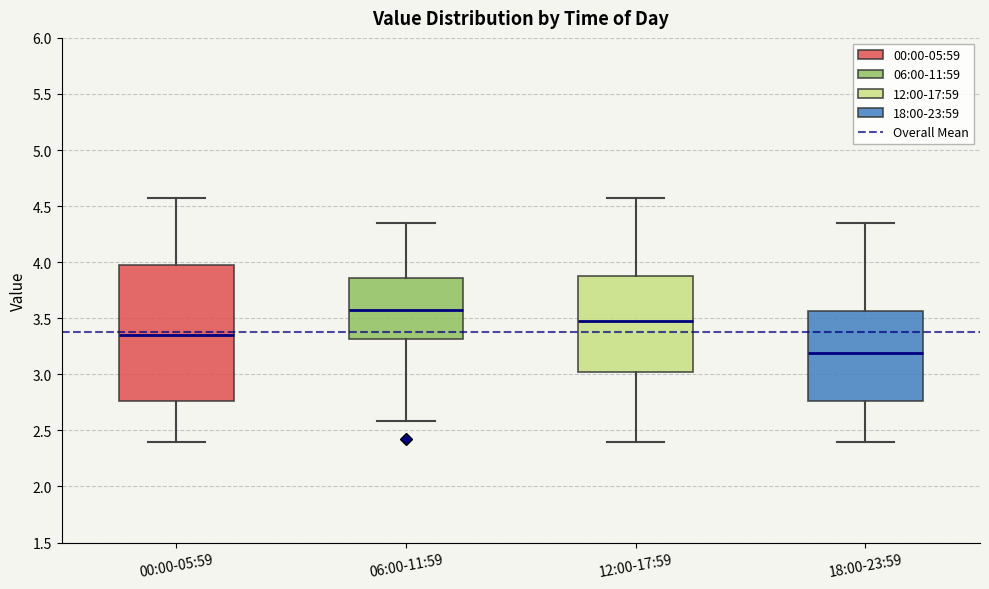

Reading left to right, read every box against the y-axis: the position of its median line, the range the box covers, and the ends of its whiskers. The values are not printed on the chart, so give them approximately, as read against the axis.

00:00-05:59: median 3.35, box 2.75 to 4.00, whiskers 2.40 to 4.55
06:00-11:59: median 3.60, box 3.30 to 3.85, whiskers 2.60 to 4.35
12:00-17:59: median 3.50, box 3.05 to 3.90, whiskers 2.40 to 4.55
18:00-23:59: median 3.20, box 2.75 to 3.55, whiskers 2.40 to 4.35